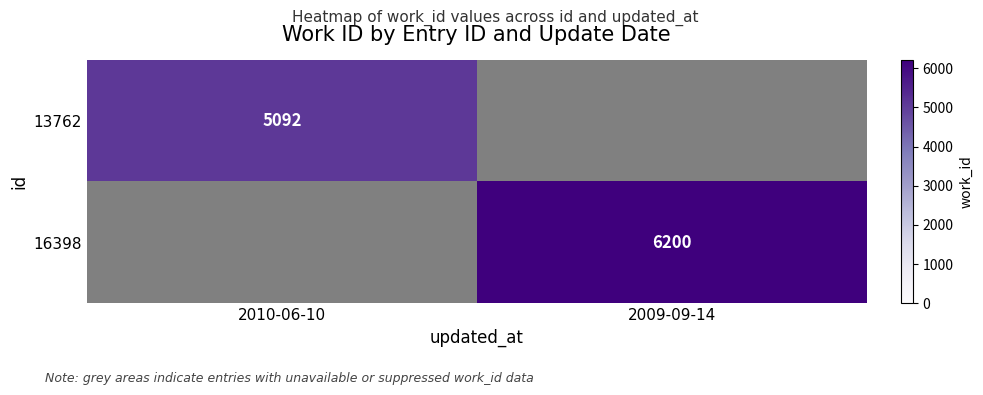

Count the number of categories in the chart.

2